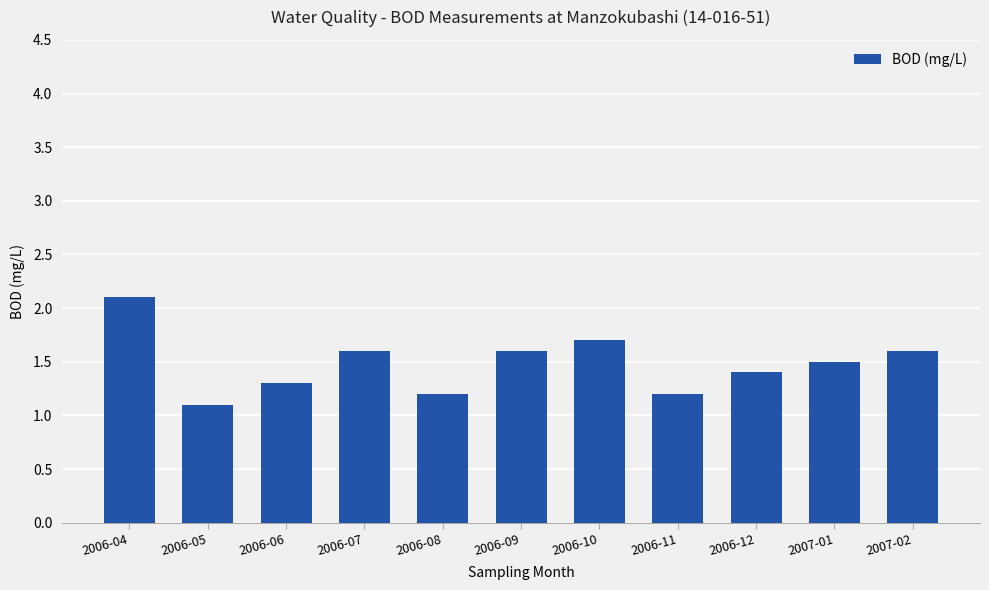

Reading left to right, list all the values displayed in this chart.

2.1	1.1	1.3	1.6	1.2	1.6	1.7	1.2	1.4	1.5	1.6